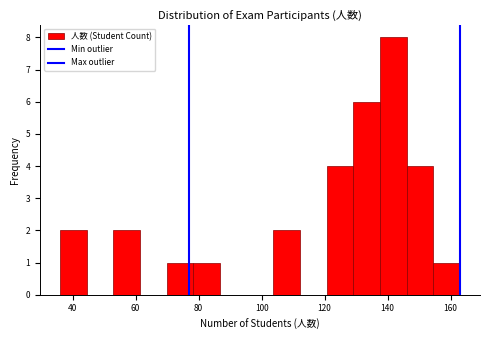

How tall is the bar that spans 78 to 86 on the x-axis? Neither the bar edges nor the heights are printed on the chart, so give them approximately, as read against the axes.

1